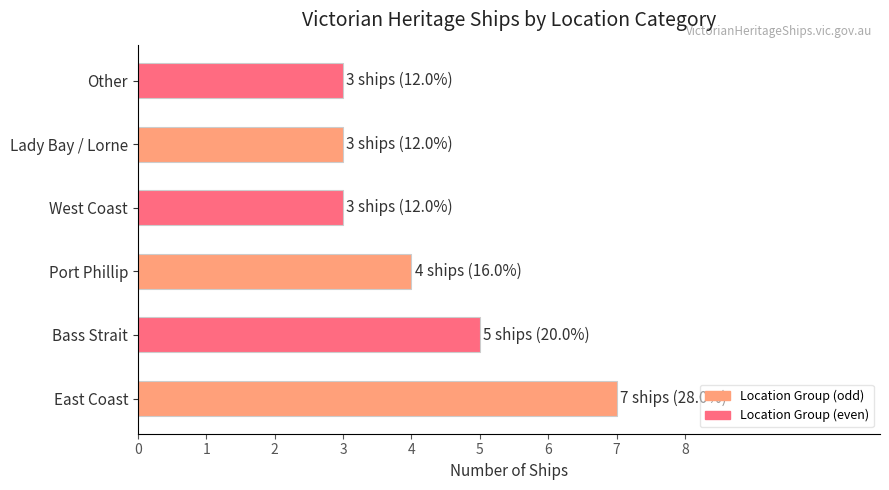

Where is the data nearest to the value 5?

Bass Strait